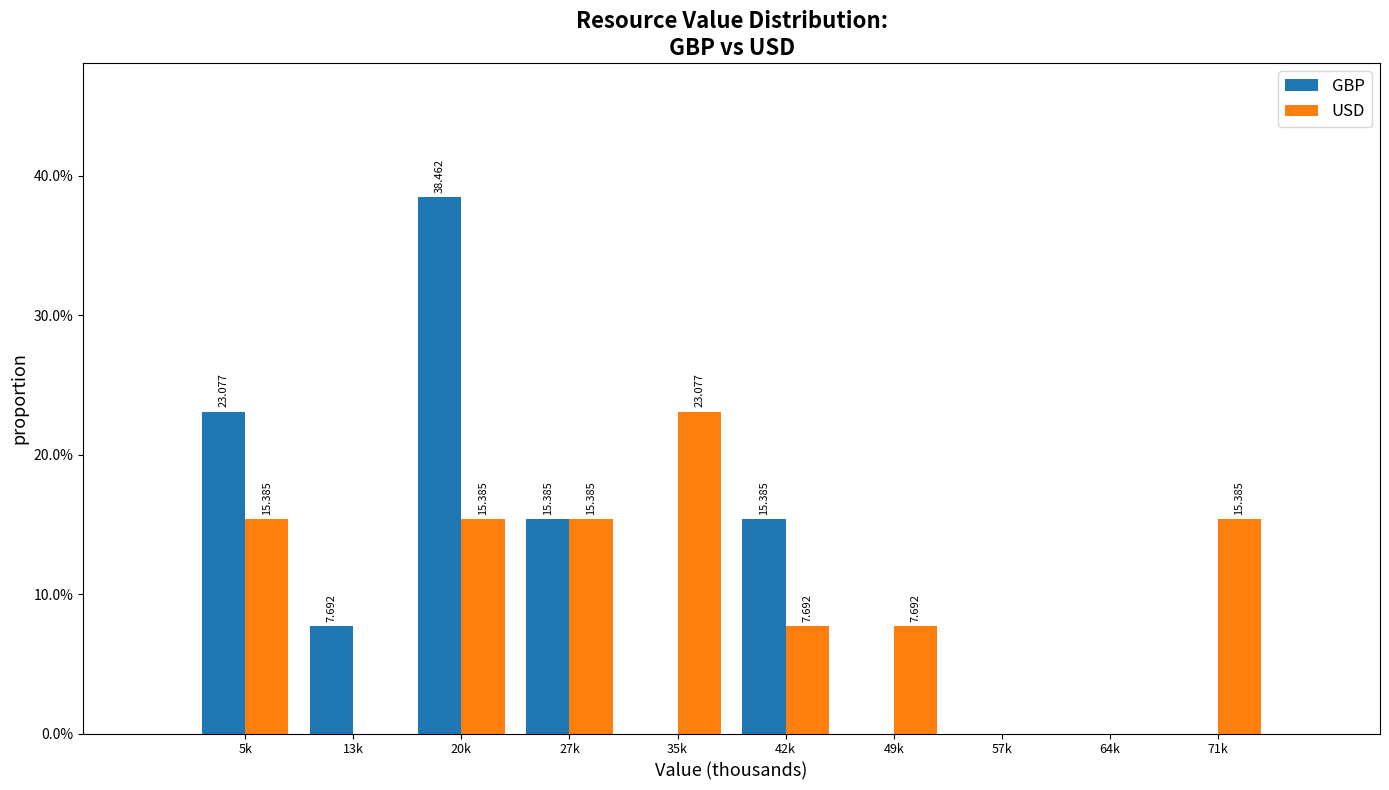

Is the value of USD at 64k greater than the value of GBP at 13k?

No